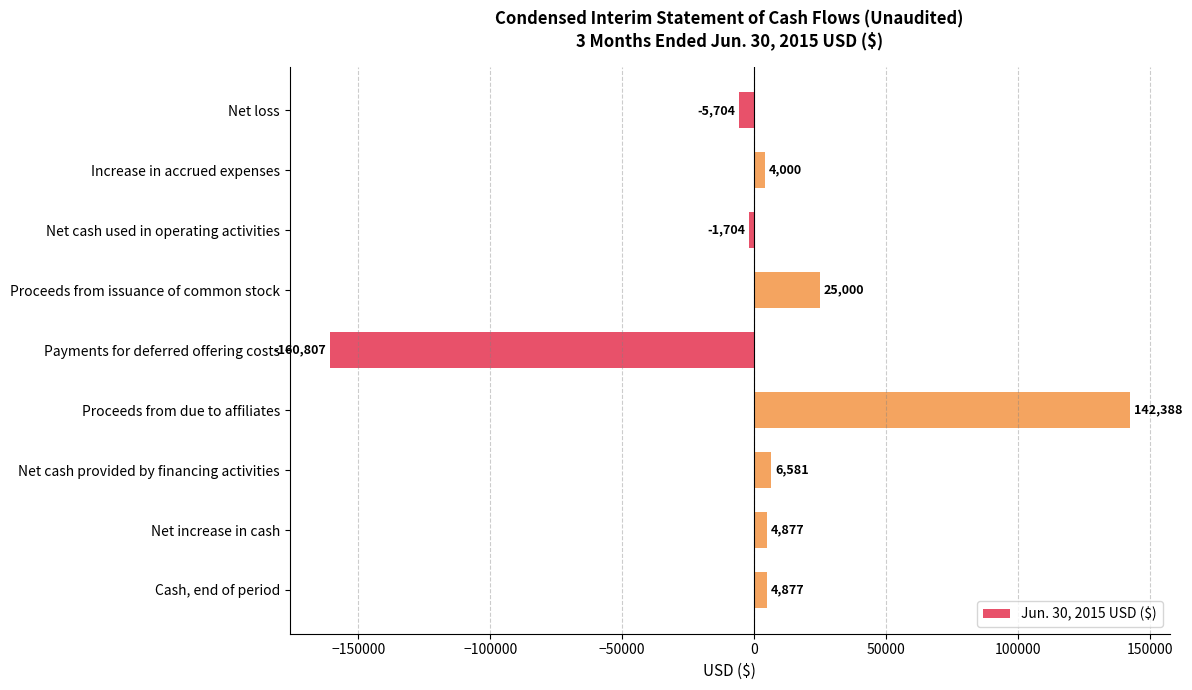

What is the average value?

2168